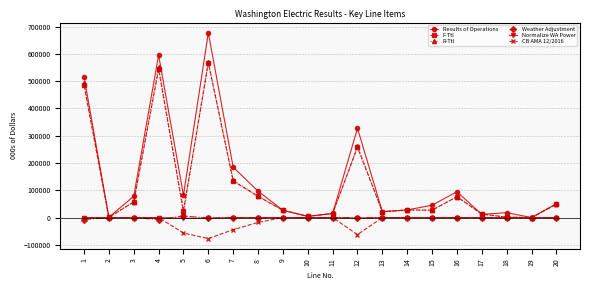

What is the sum of all Weather Adjustment values?

-11257